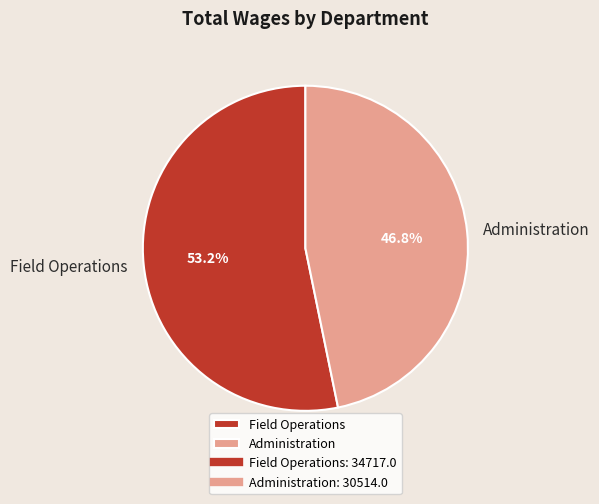

Which slice is the largest?

Field Operations